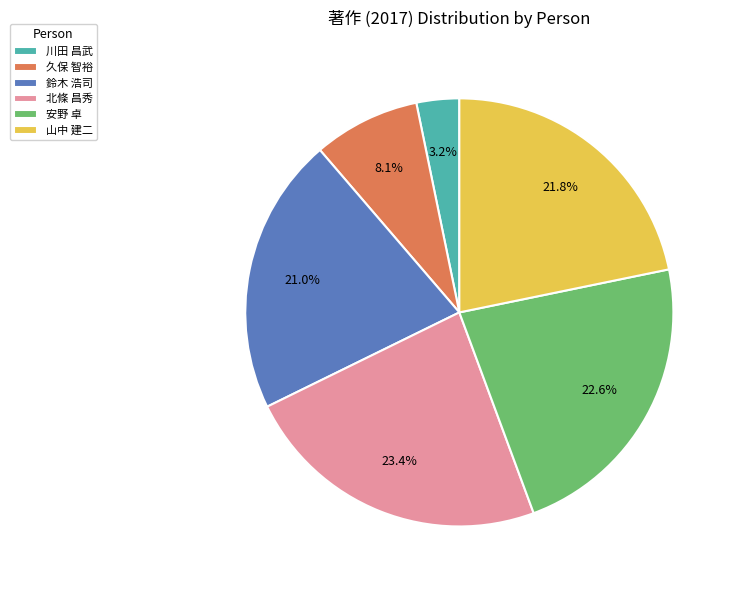

What is the ratio of the value at 山中 建二 to the value at 北條 昌秀?

0.9